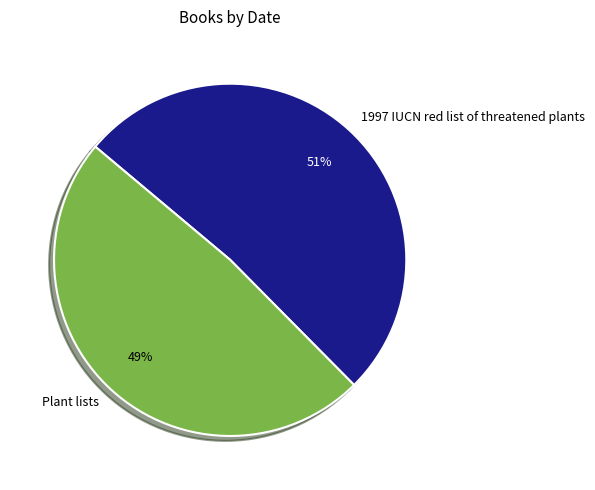

What percentage is the Plant lists slice, to the nearest percent?

49%